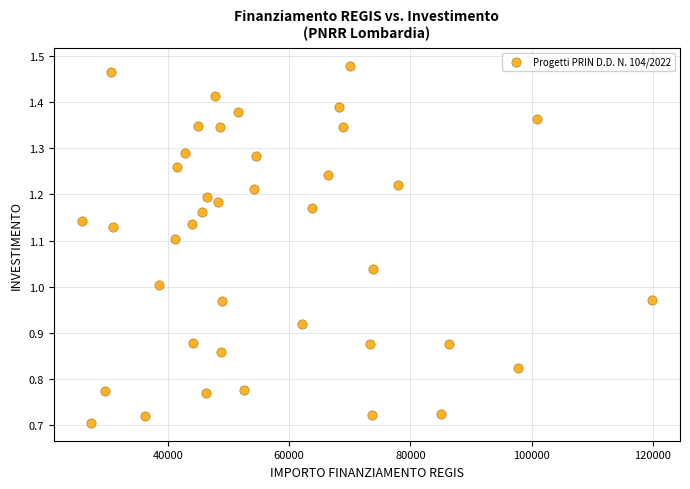

What is the range of X values (max minus min)?

93941.0